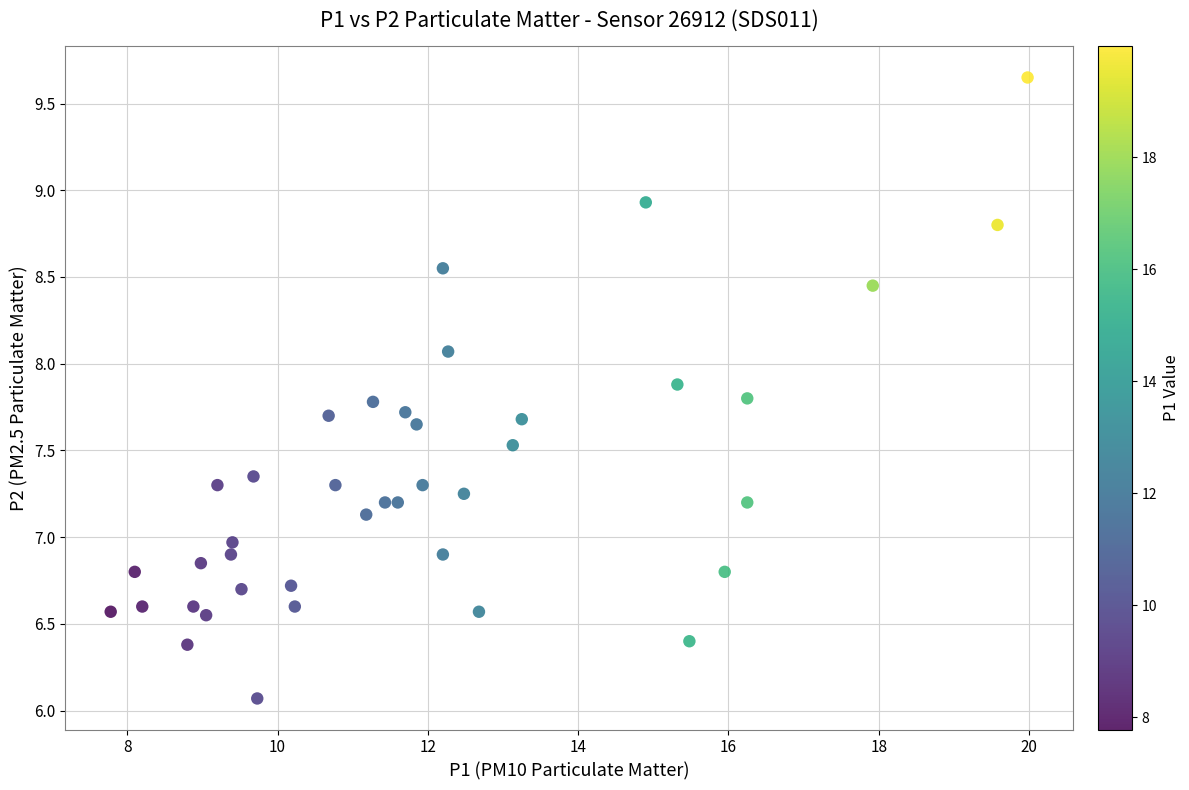

What is the range of X values (max minus min)?

12.2